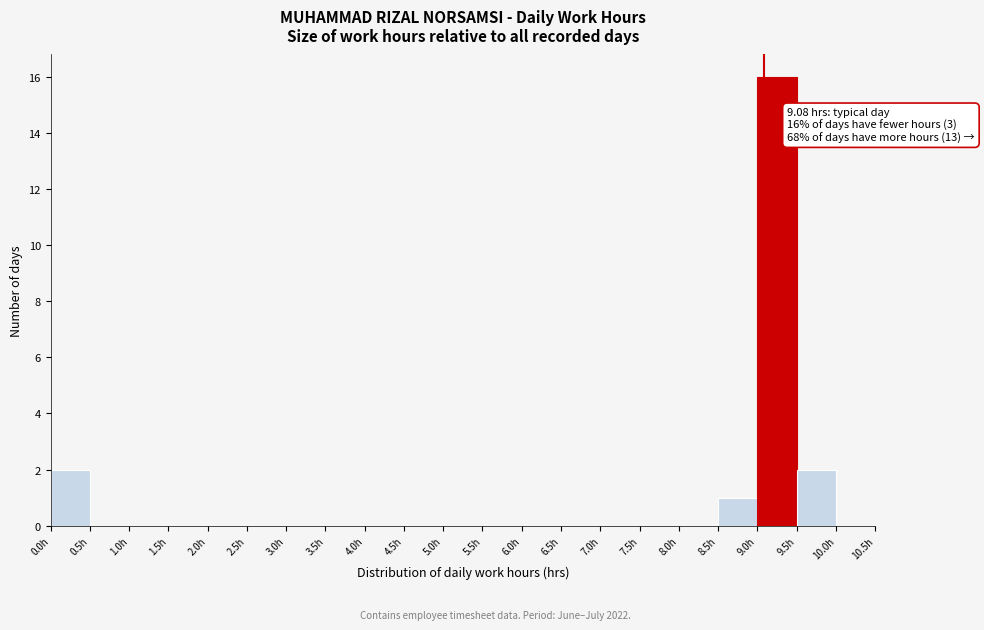

Over which range of the x-axis is the bar tallest?

9.0 to 9.5